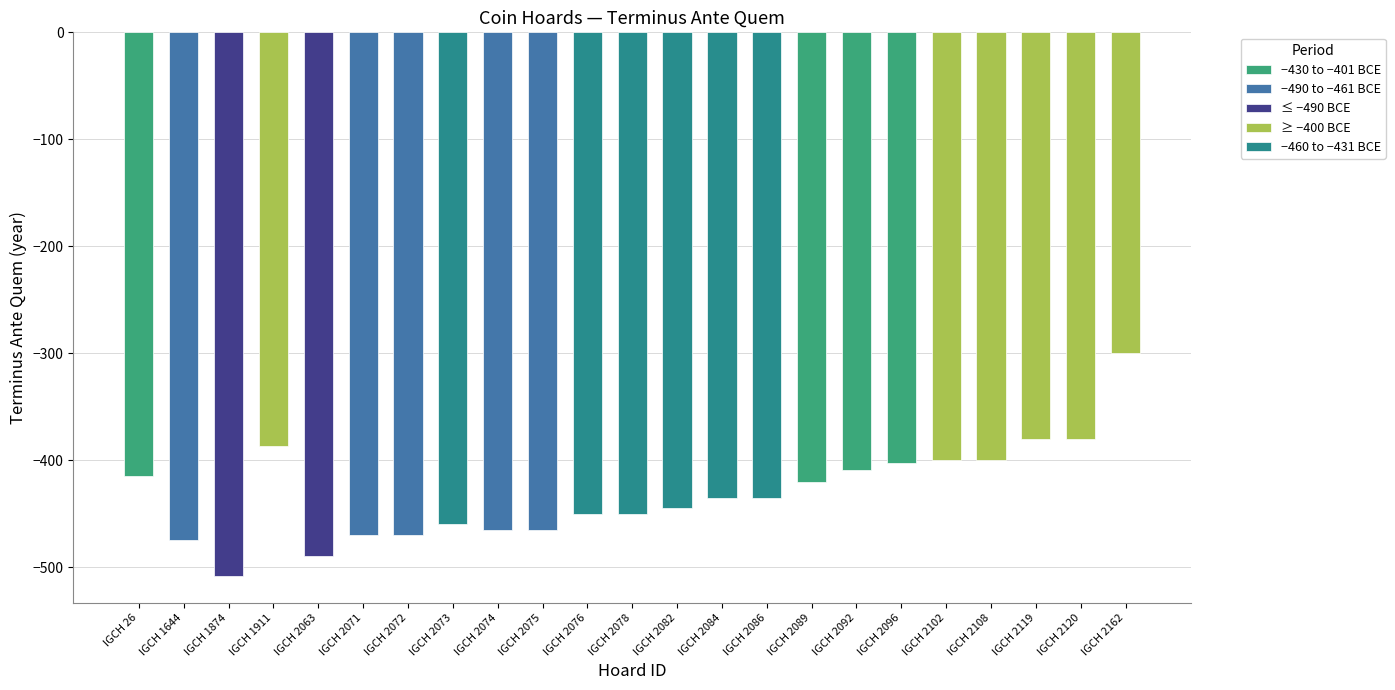

Which has a higher value, IGCH 2162 or IGCH 2084?

IGCH 2162